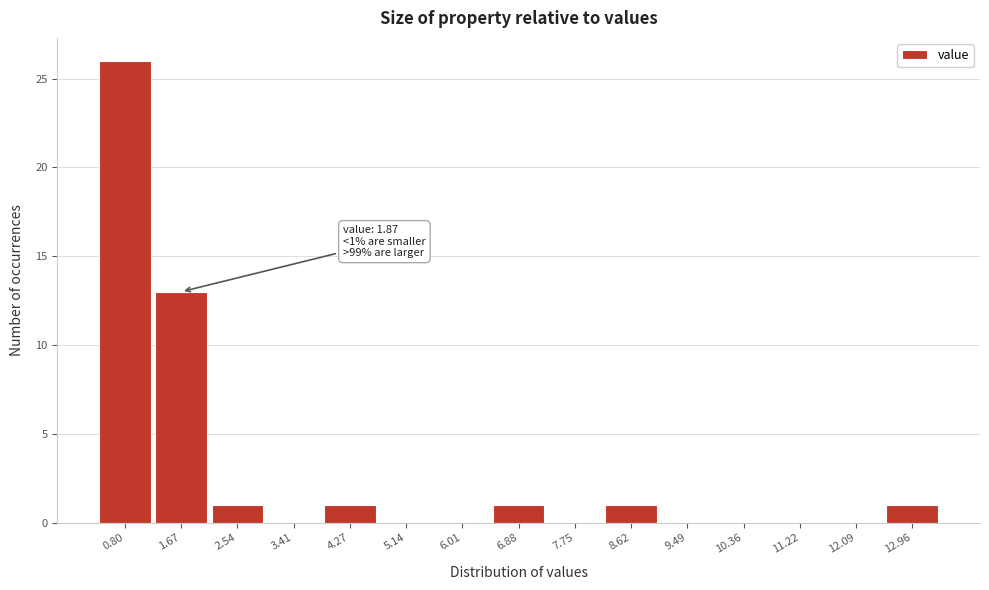

Reading left to right, list all the values displayed in this chart.

0.80=26	1.67=13	2.54=1	3.41=0	4.27=1	5.14=0	6.01=0	6.88=1	7.75=0	8.62=1	9.49=0	10.36=0	11.22=0	12.09=0	12.96=1